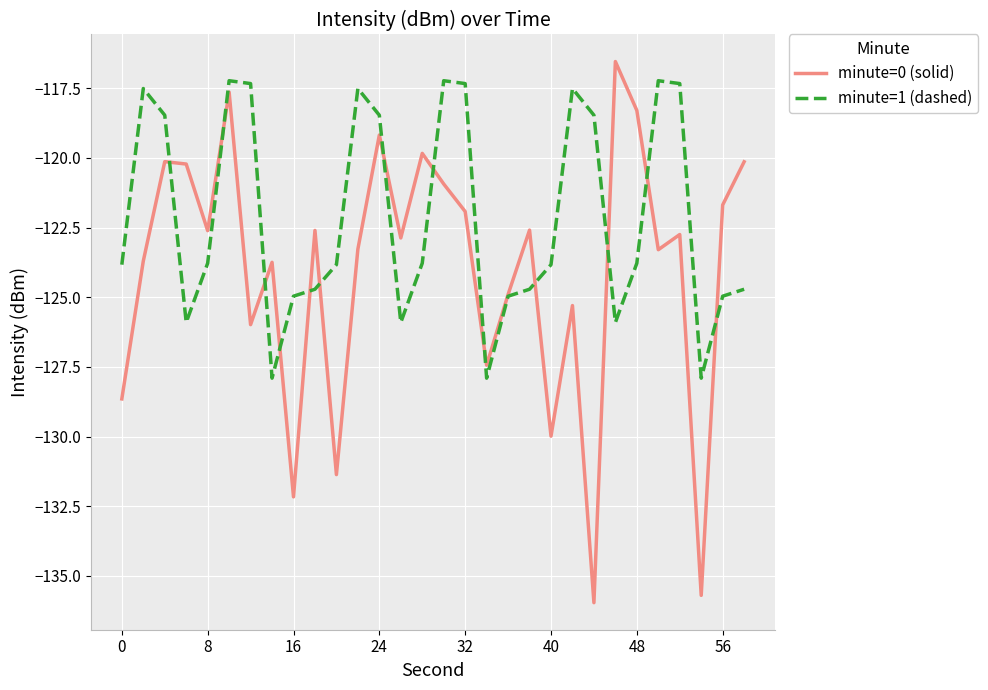

Is this an area chart (filled region under the line)?

No